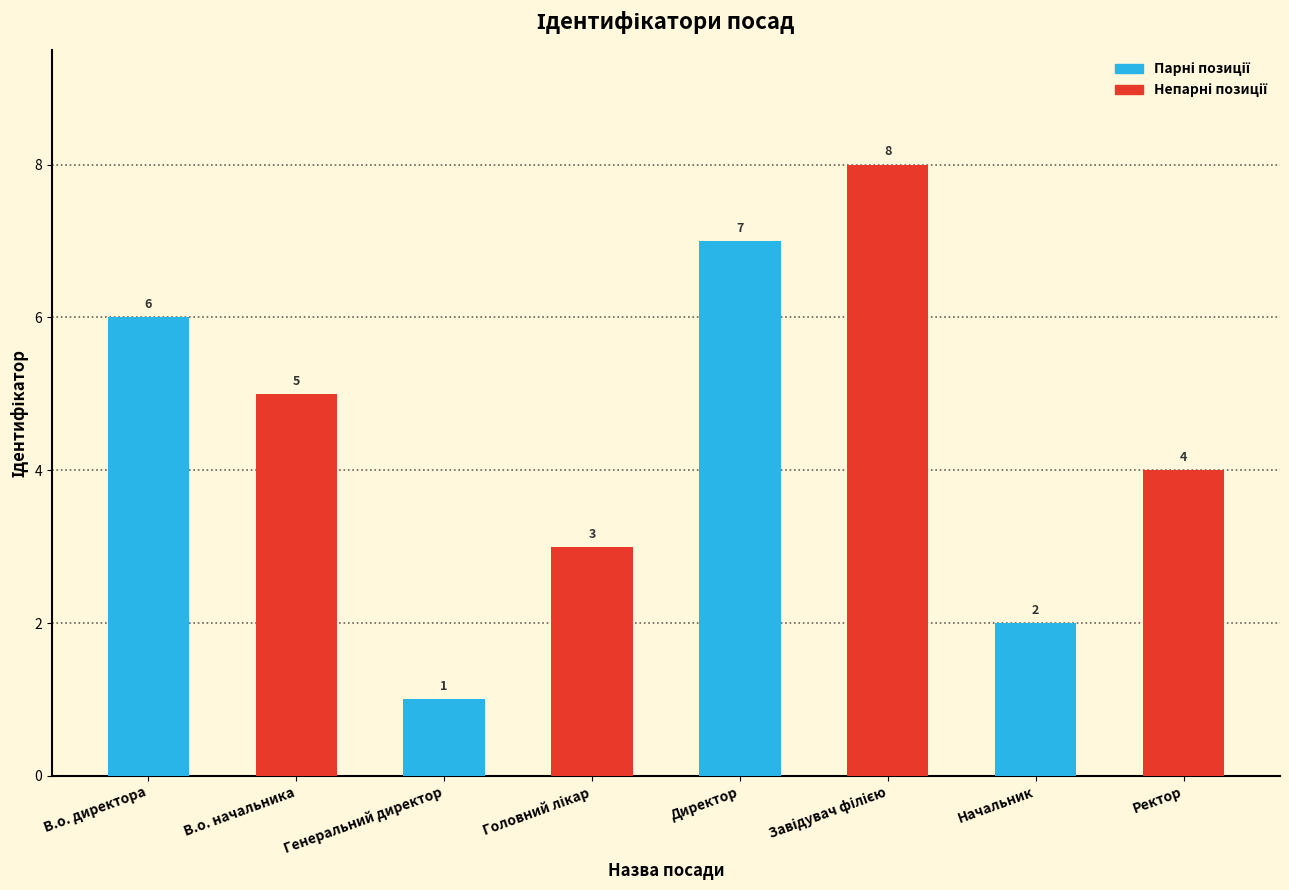

What is the ratio of the value at Начальник to the value at Завідувач філією?

0.2